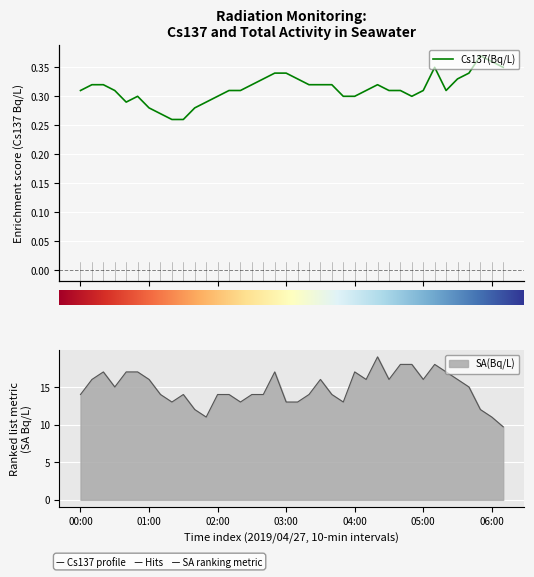

How many lines are shown in the chart?

2